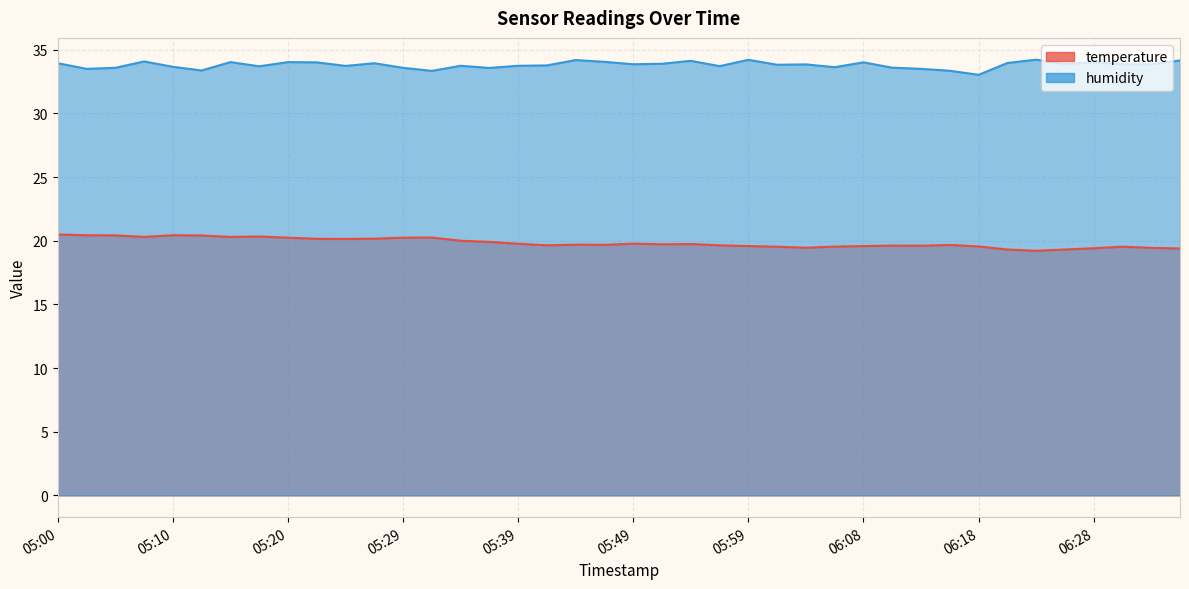

True or false: humidity has a value of 34.2 at 05:44.

True